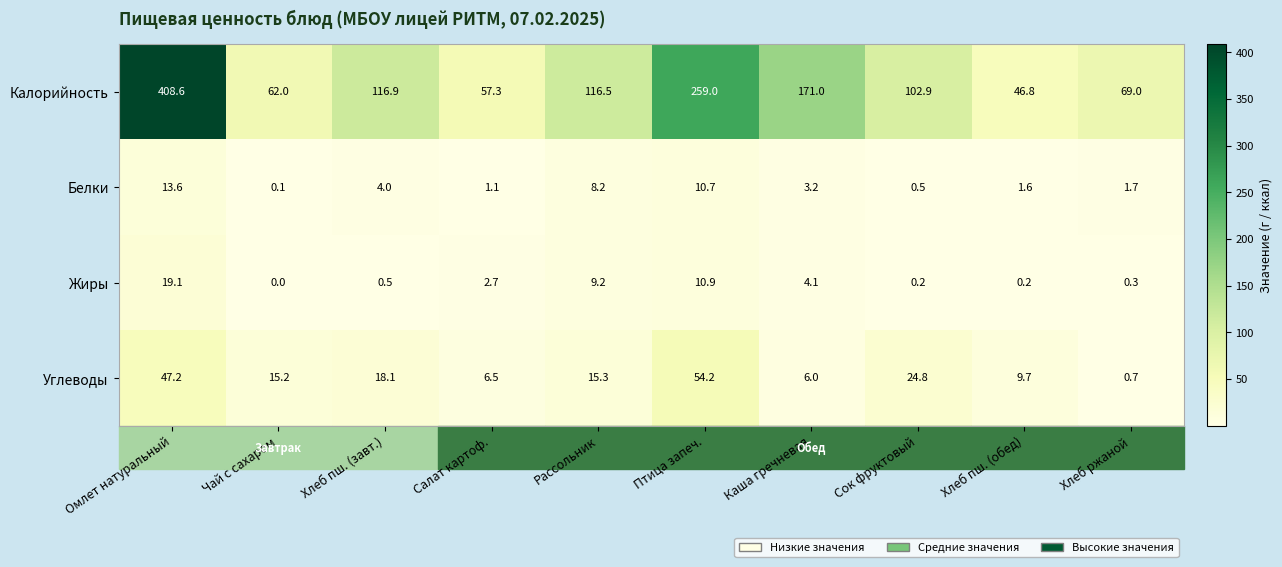

Which series has the largest total across all categories?

Калорийность